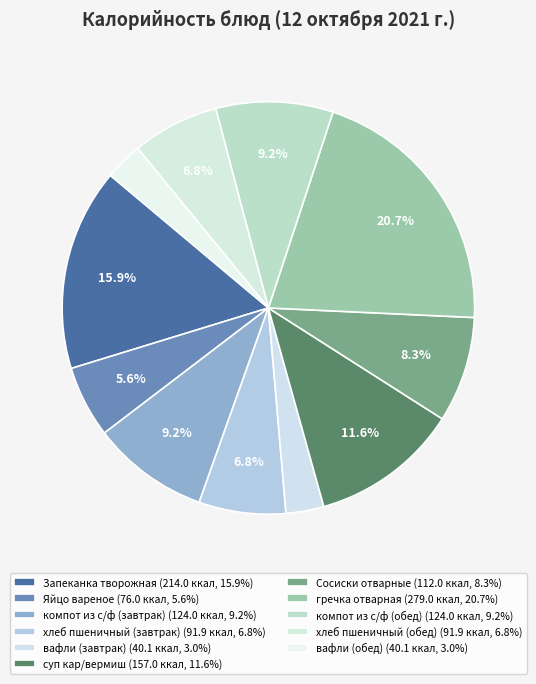

How many slices are in this pie chart?

11